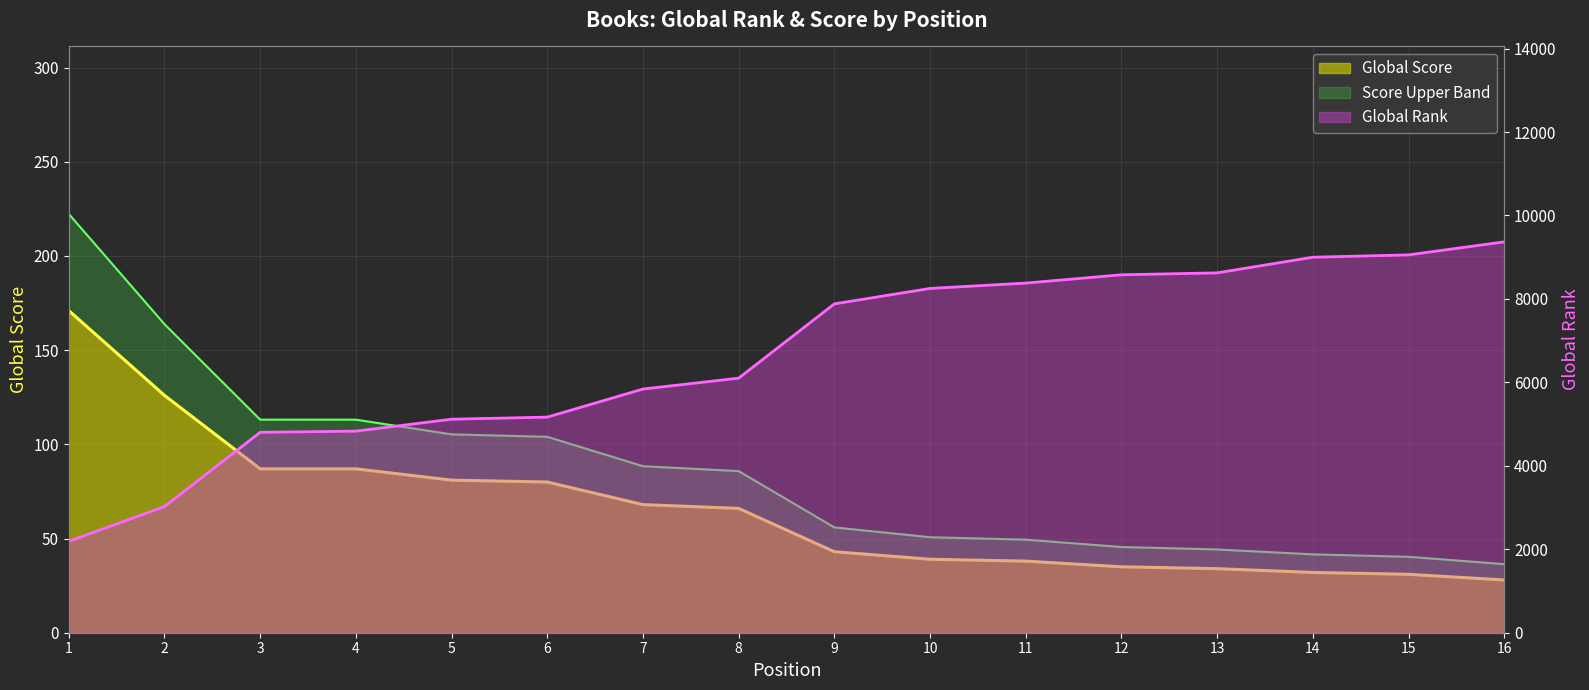

The Global Score series shows 81 at 5. True or false?

True